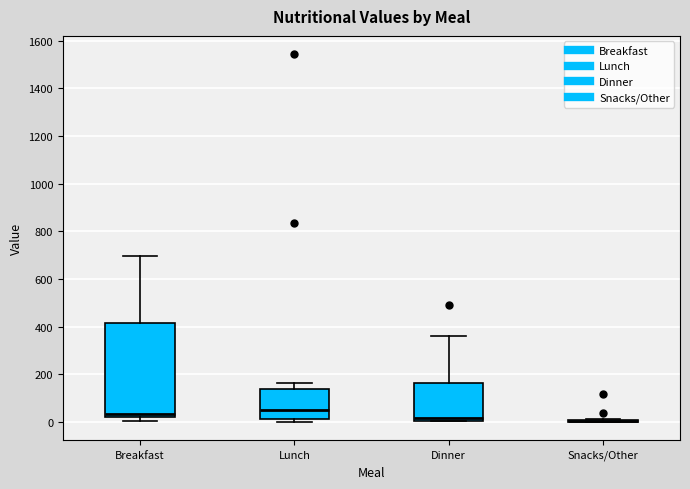

Reading left to right, transcribe this box plot: for each box, give where its median line is, the range the box spans, and where its two whiskers end, as read against the y-axis. The values are not printed on the chart, so give them approximately, as read against the axis.

Breakfast: median 40, box 20 to 420, whiskers 0 to 700
Lunch: median 40, box 20 to 140, whiskers 0 to 160
Dinner: median 20, box 0 to 160, whiskers 0 to 360
Snacks/Other: box collapsed to a line at 0, whiskers 0 to 20